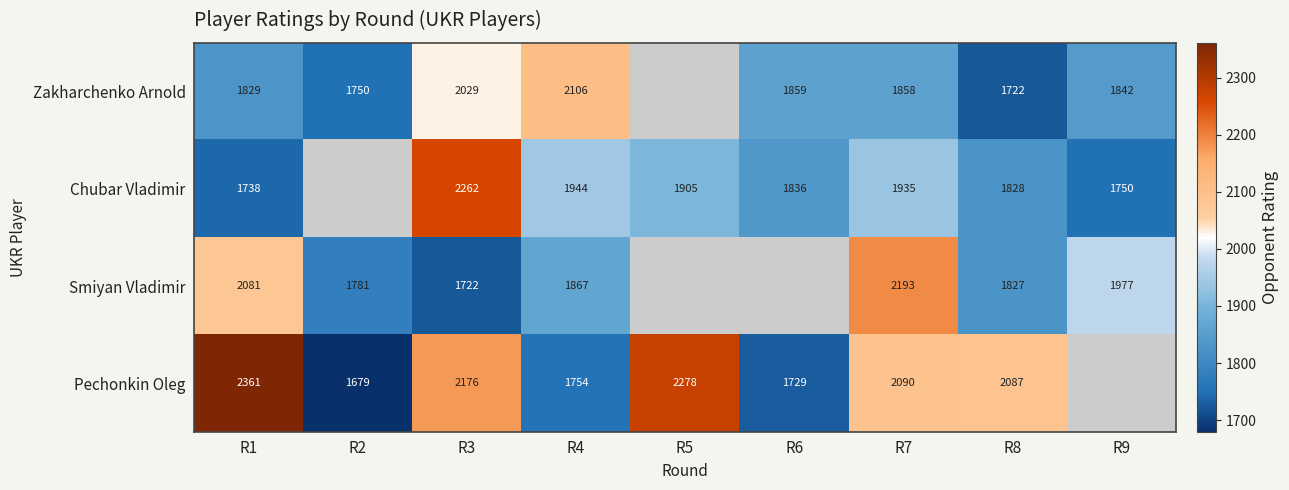

Count the number of data series in this chart.

4